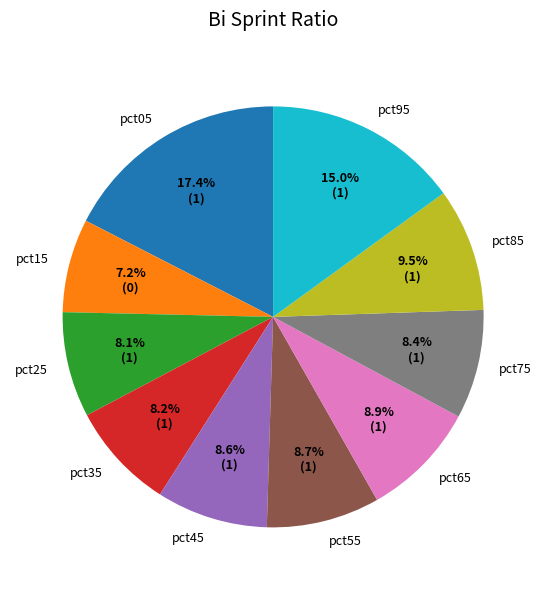

How many segments does this pie chart have?

10